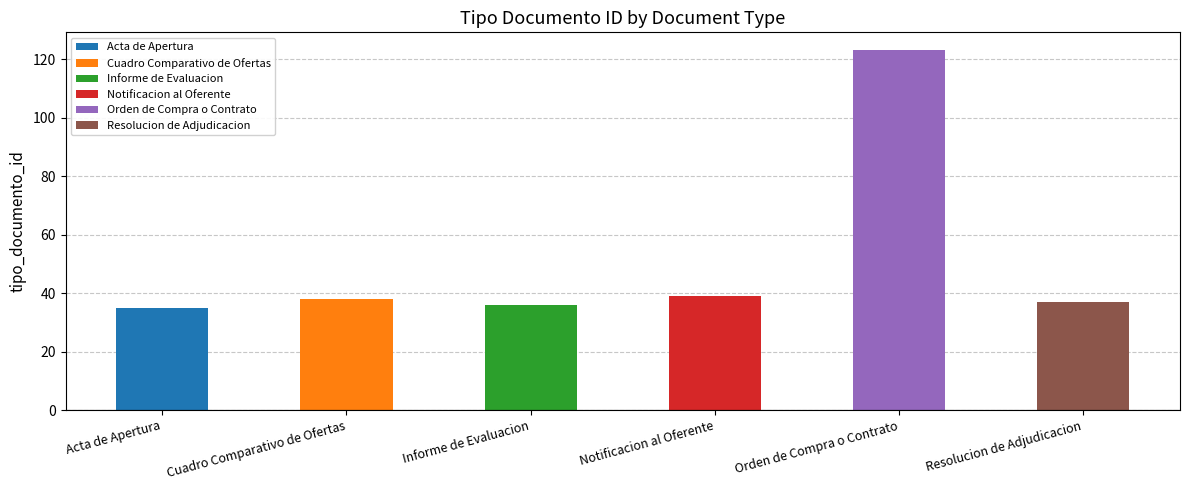

Which has a higher value, Informe de Evaluacion or Acta de Apertura?

Informe de Evaluacion